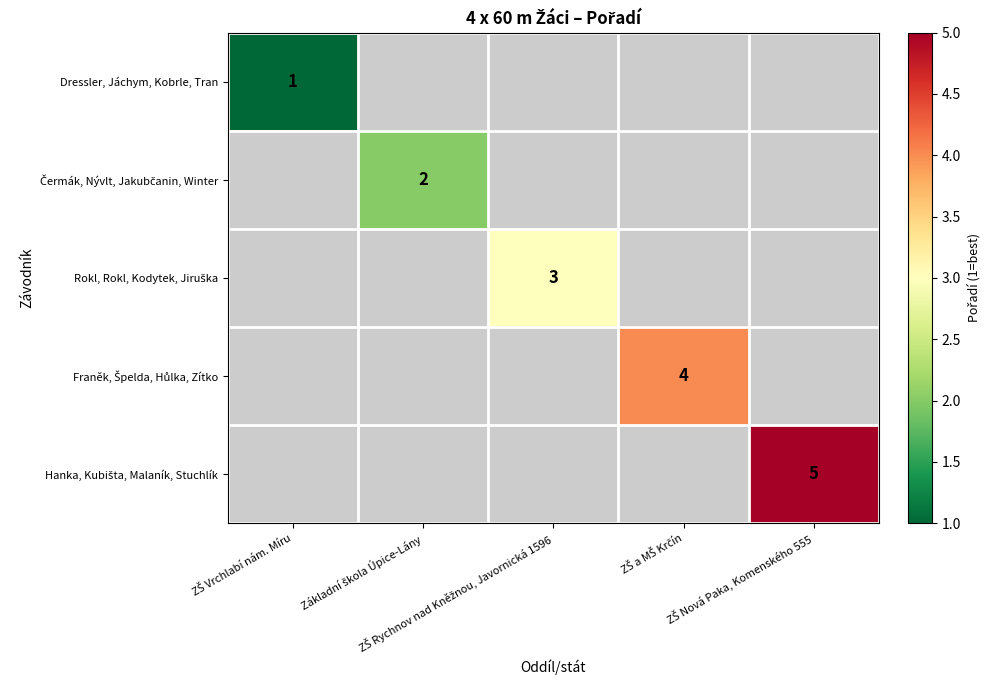

How many values in Rokl, Rokl, Kodytek, Jiruška are above zero?

1